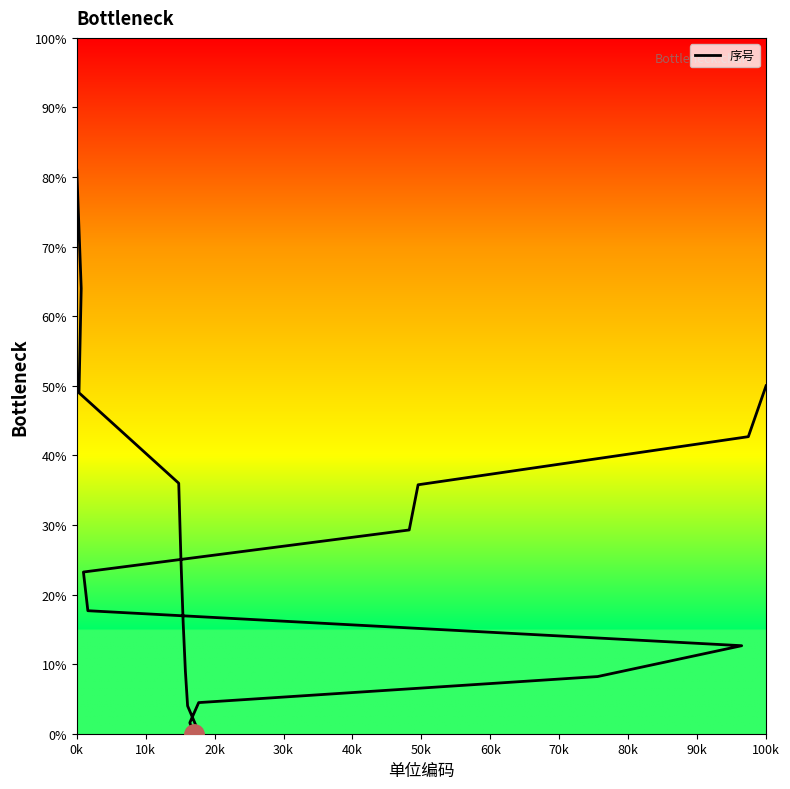

What is the difference between the second highest and second lowest values?

63.0